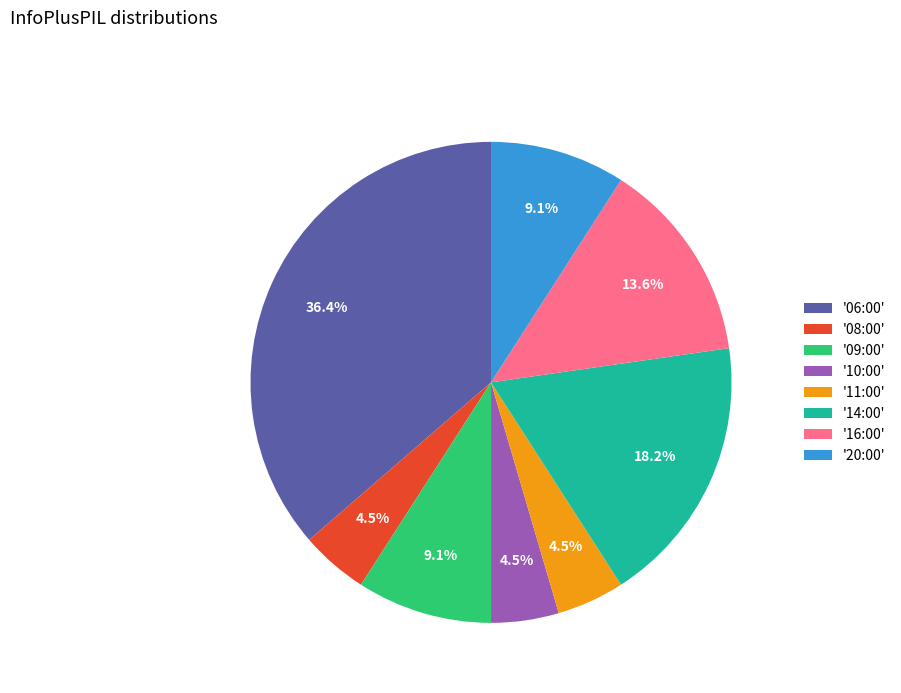

What portion of the pie excludes '14:00'?

81.8%